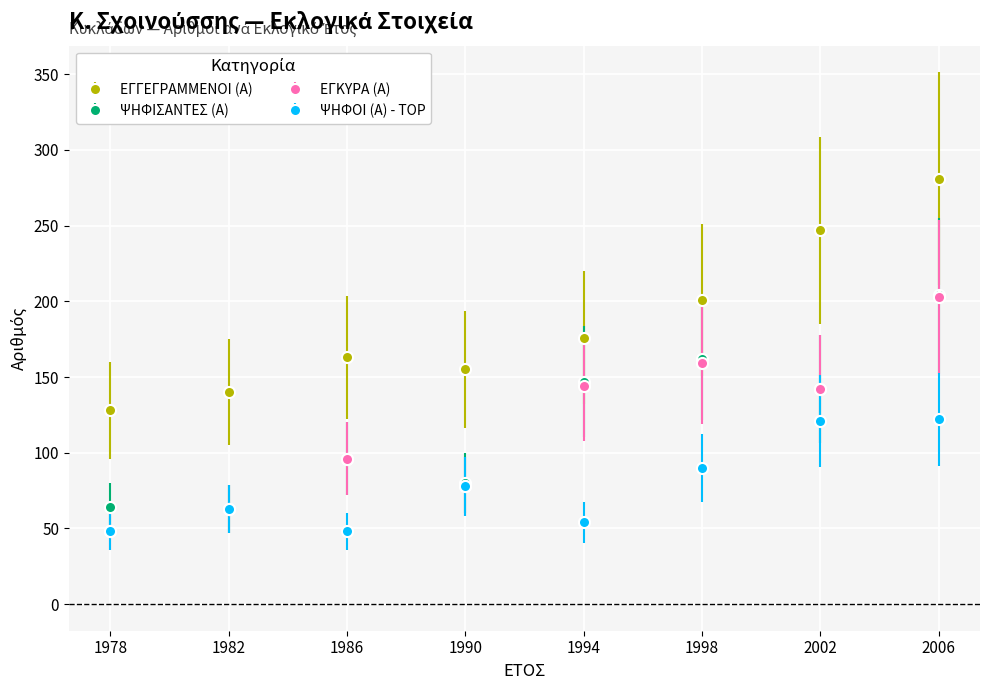

True or false: ΕΓΓΕΓΡΑΜΜΕΝΟΙ (Α) and ΨΗΦΙΣΑΝΤΕΣ (Α) intersect in this chart.

False